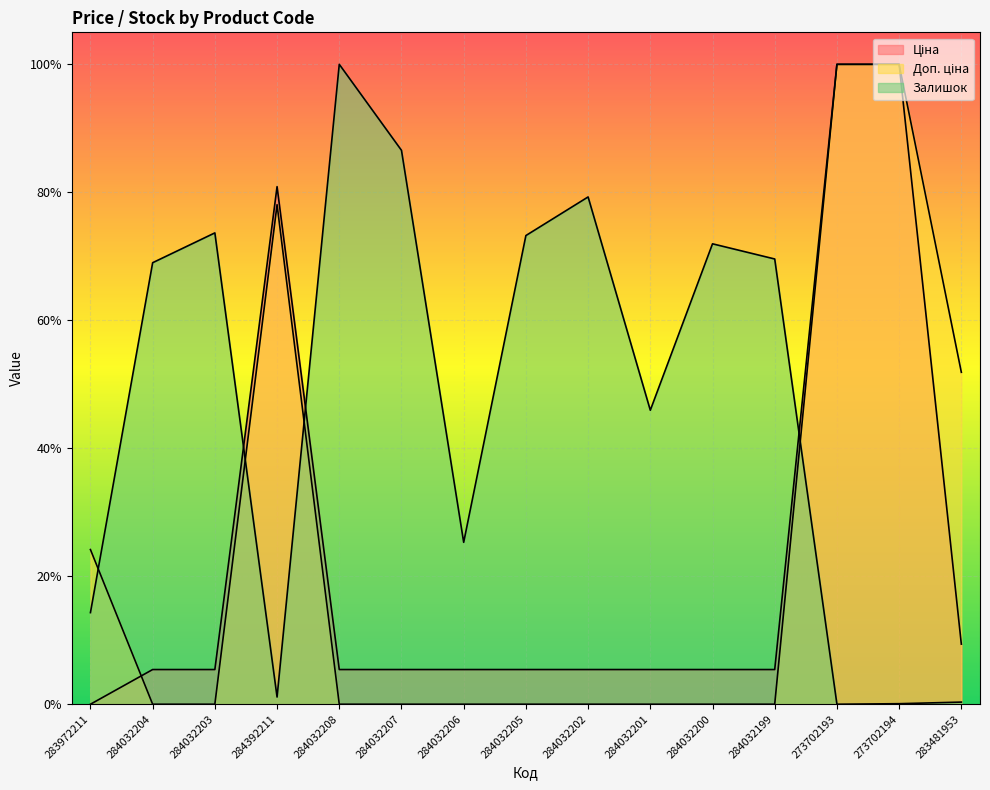

What is the label of the 15th point from the left?

283481953